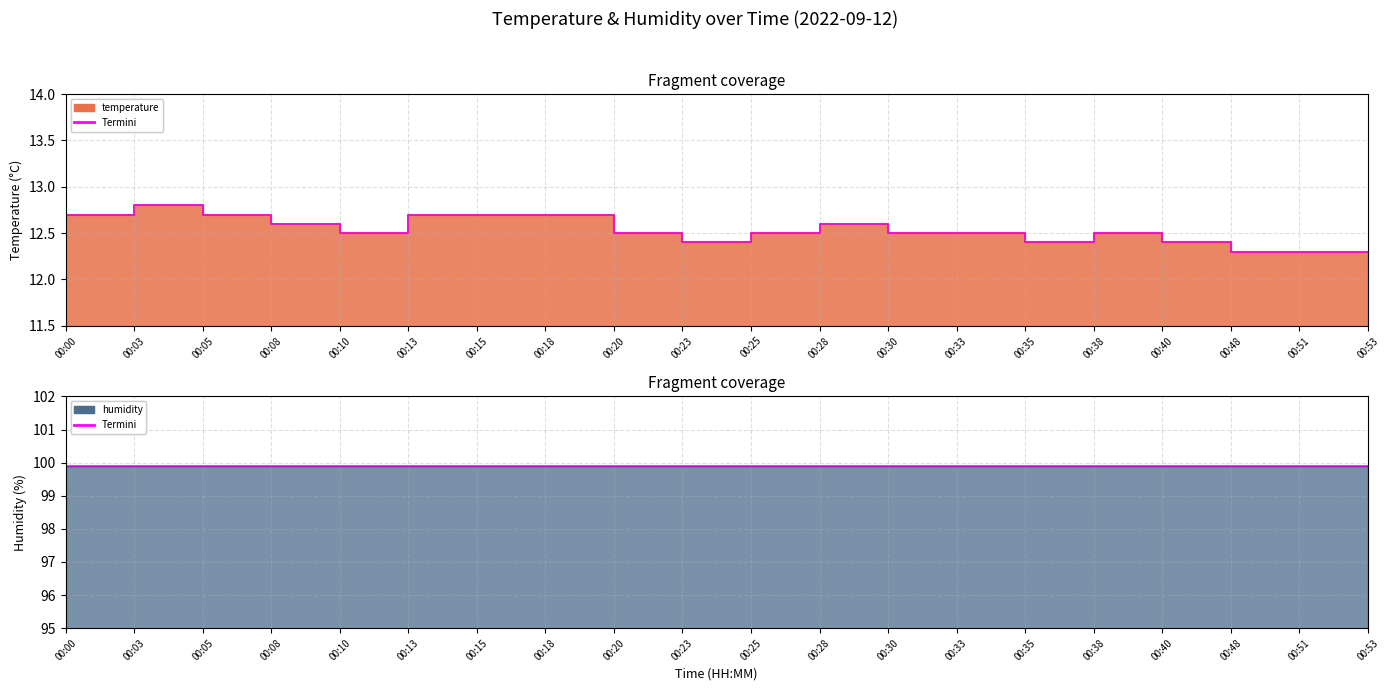

What is the smallest value displayed?

12.3